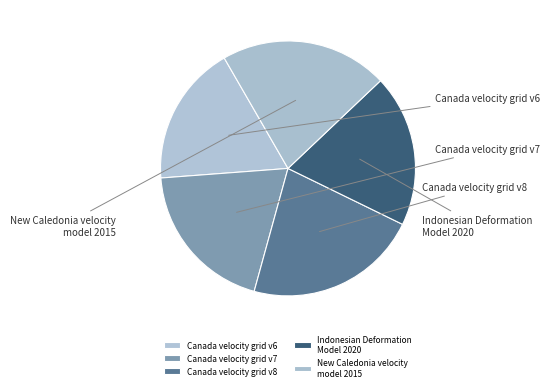

To the nearest percent, what is the combined percentage of Canada velocity grid v6 and Indonesian Deformation Model 2020?

37%